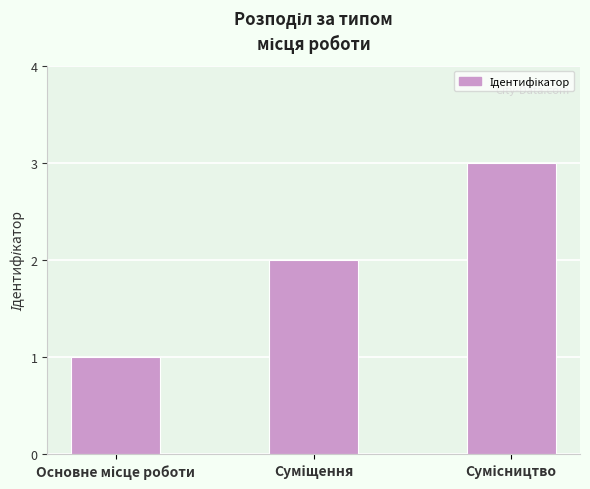

What is the sum of all values?

6